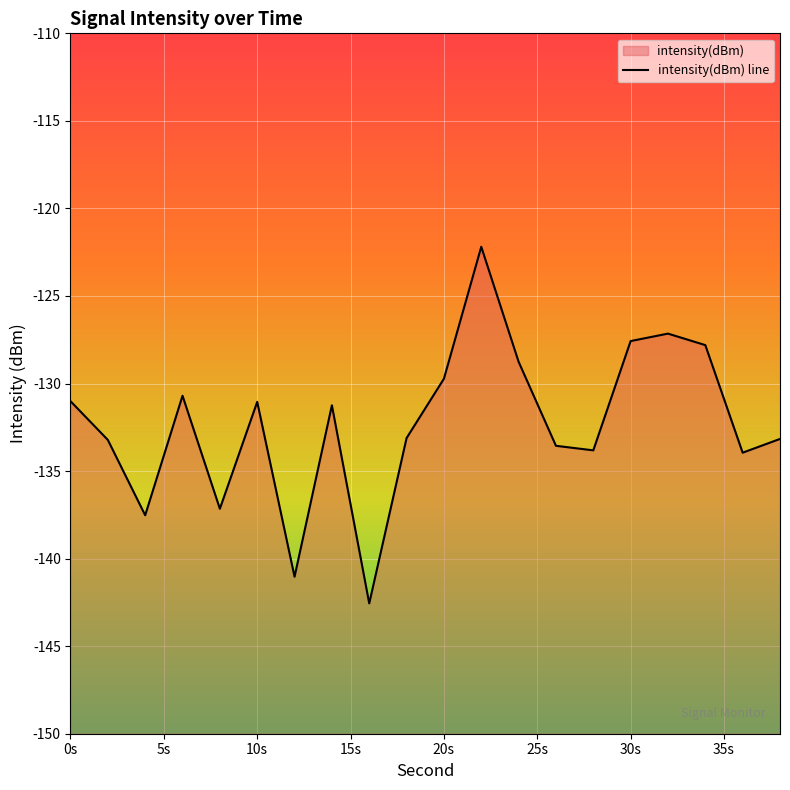

At which category does the data reach its first local peak?

6